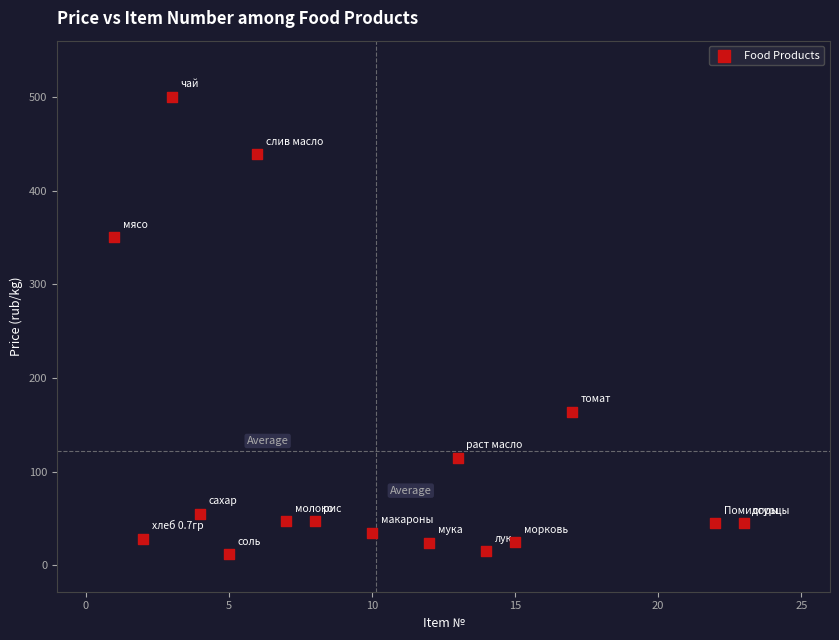

What is the range of Y values (max minus min)?

488.0